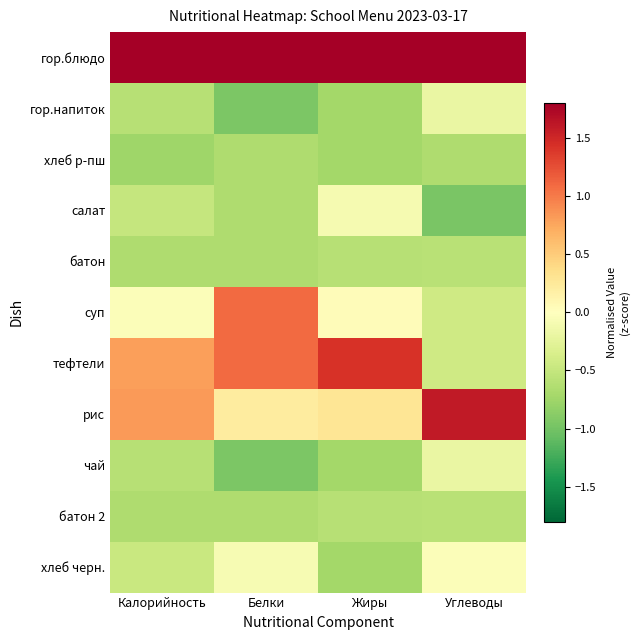

Which has a higher value, Углеводы or Белки?

Углеводы